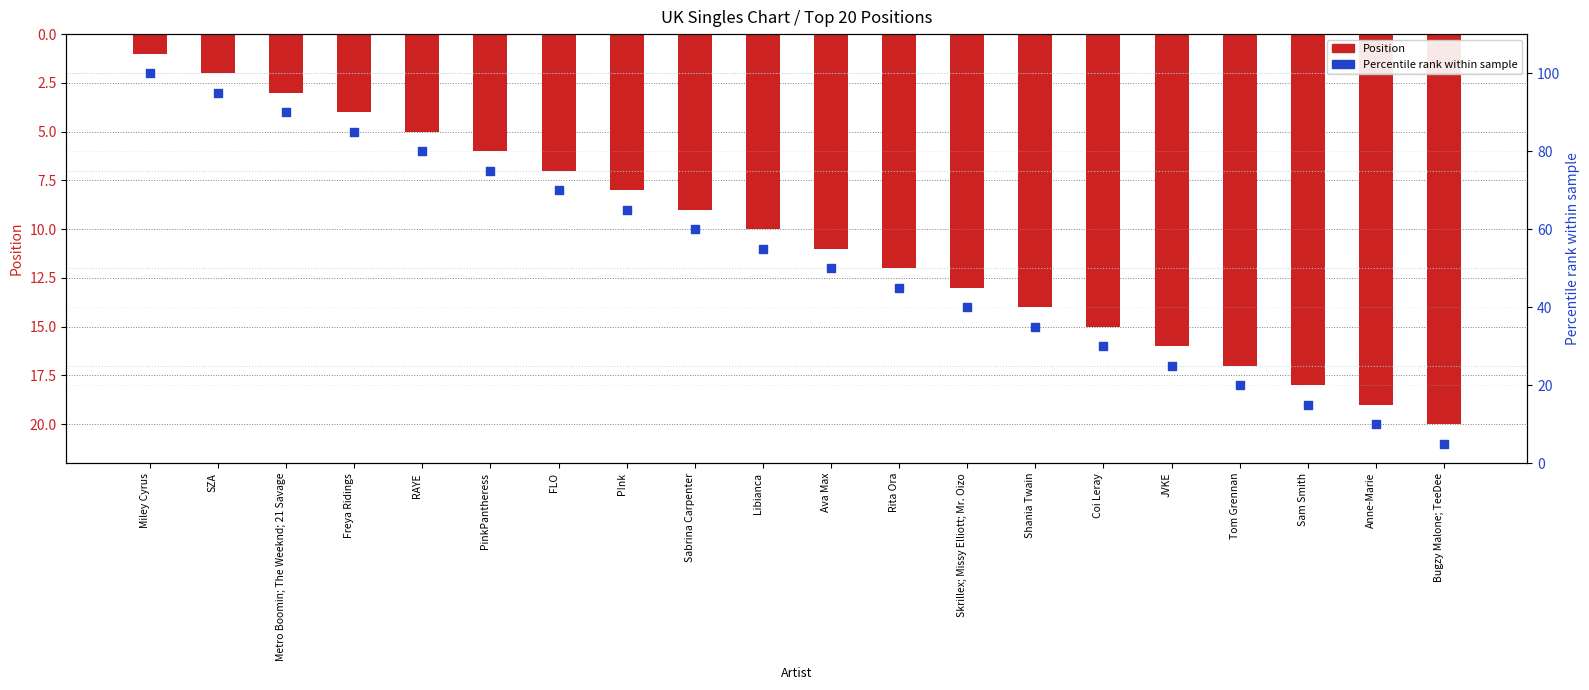

Is the value of Percentile rank within sample at Shania Twain greater than the value of Position at Tom Grennan?

Yes